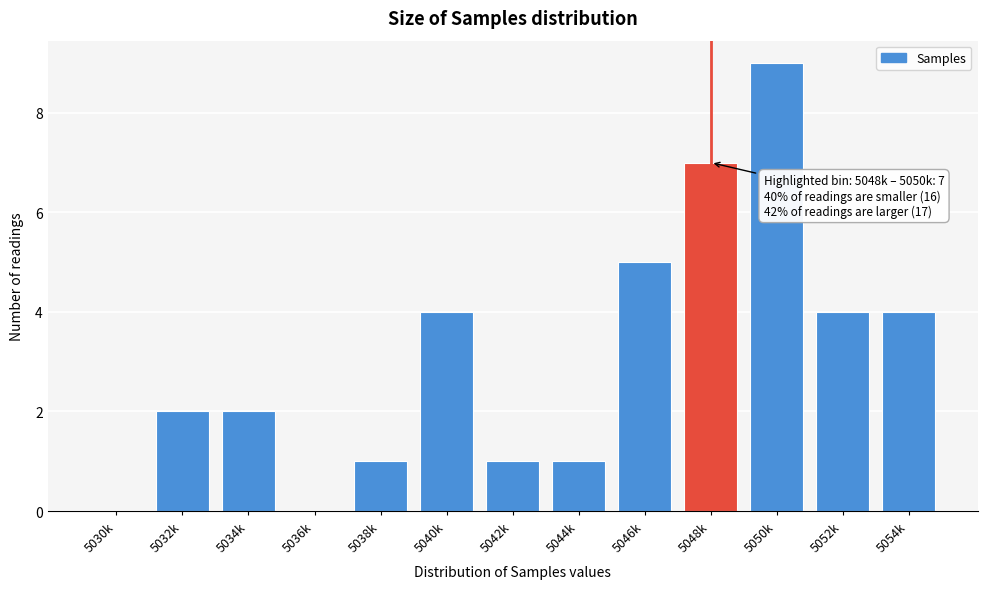

Reading right to left, extract all data points from this chart.

5054k=4	5052k=4	5050k=9	5048k=7	5046k=5	5044k=1	5042k=1	5040k=4	5038k=1	5036k=0	5034k=2	5032k=2	5030k=0